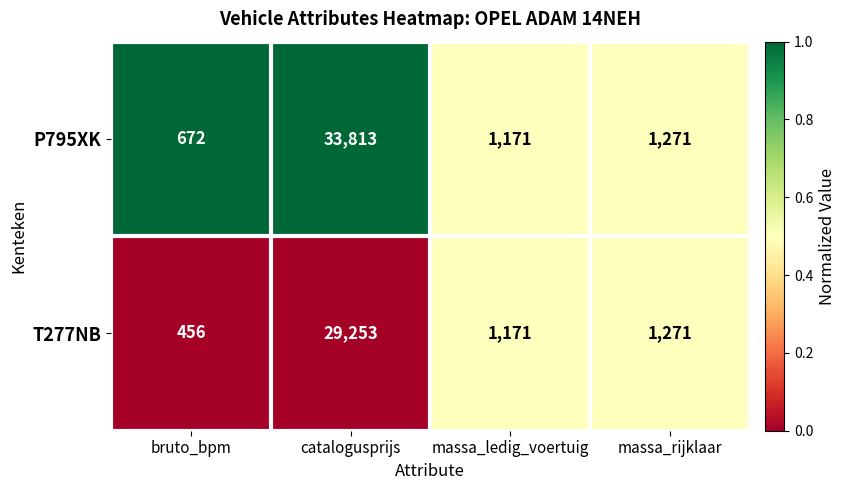

Rank the series by their average value, from highest to lowest.

P795XK, T277NB